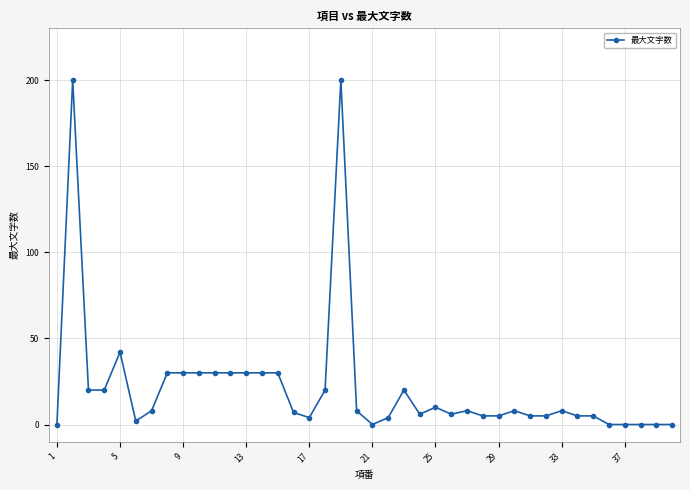

What is the sum of all values?

871